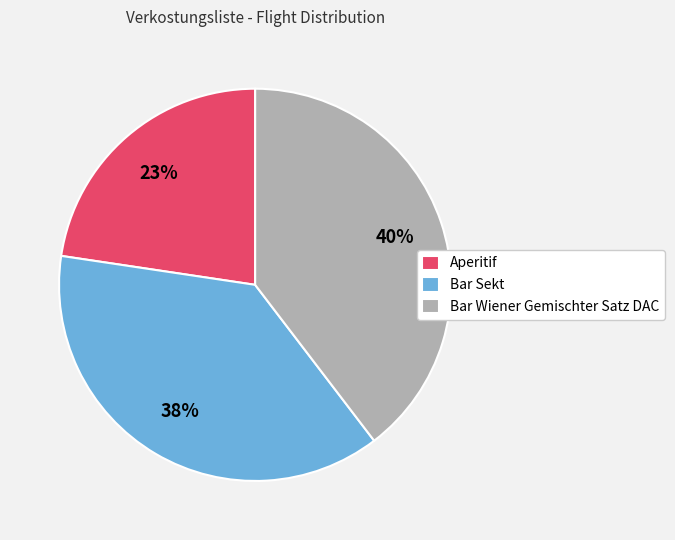

Combined, do Bar Sekt and Bar Wiener Gemischter Satz DAC account for over 50%?

Yes